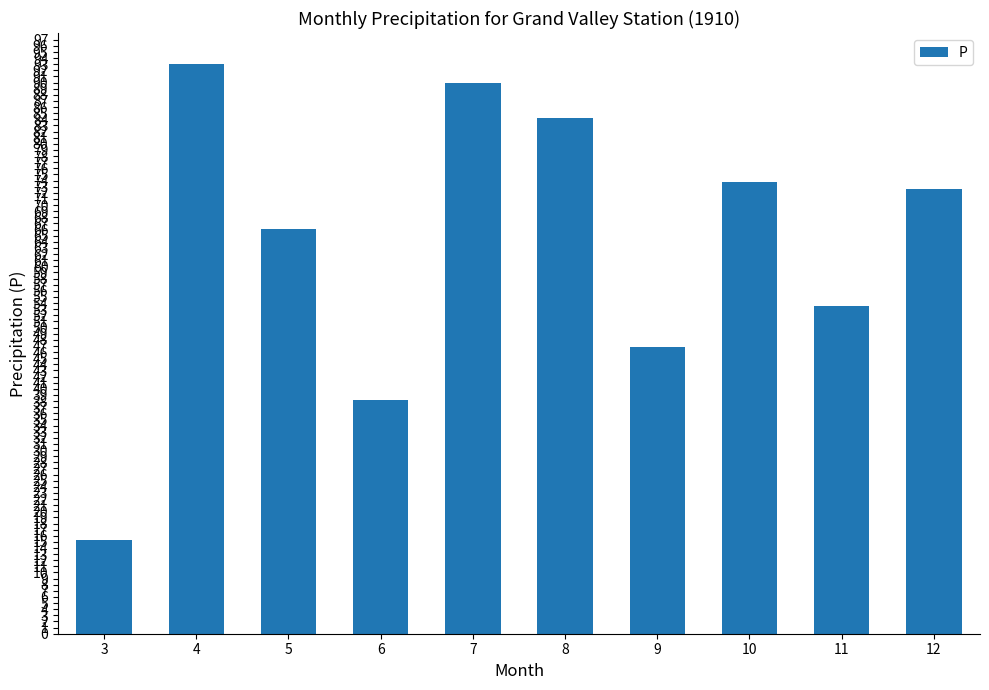

List the labels in order of value, smallest first.

3, 6, 9, 11, 5, 12, 10, 8, 7, 4